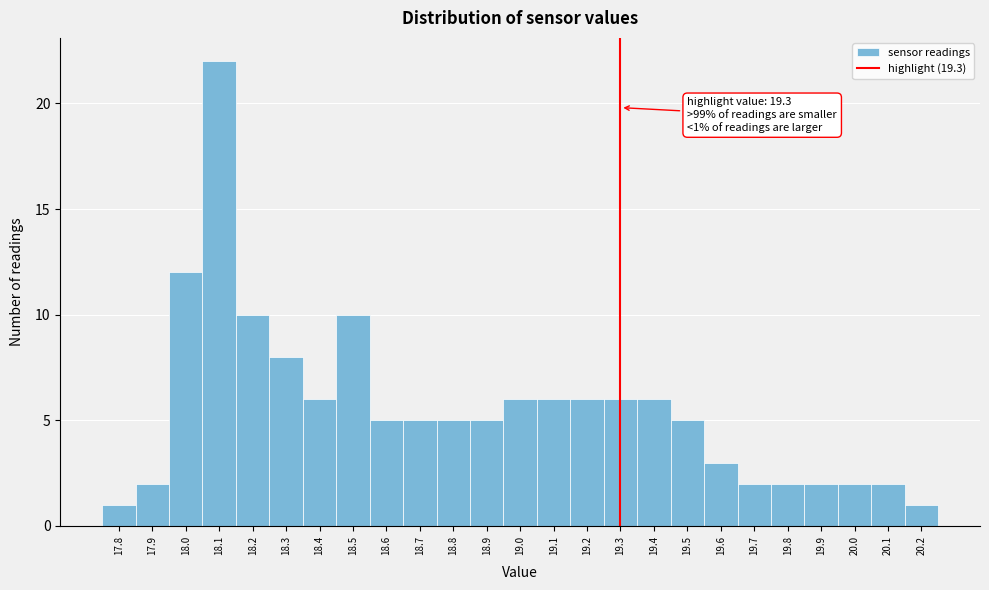

Over which range of the x-axis is the bar tallest?

18.05 to 18.15